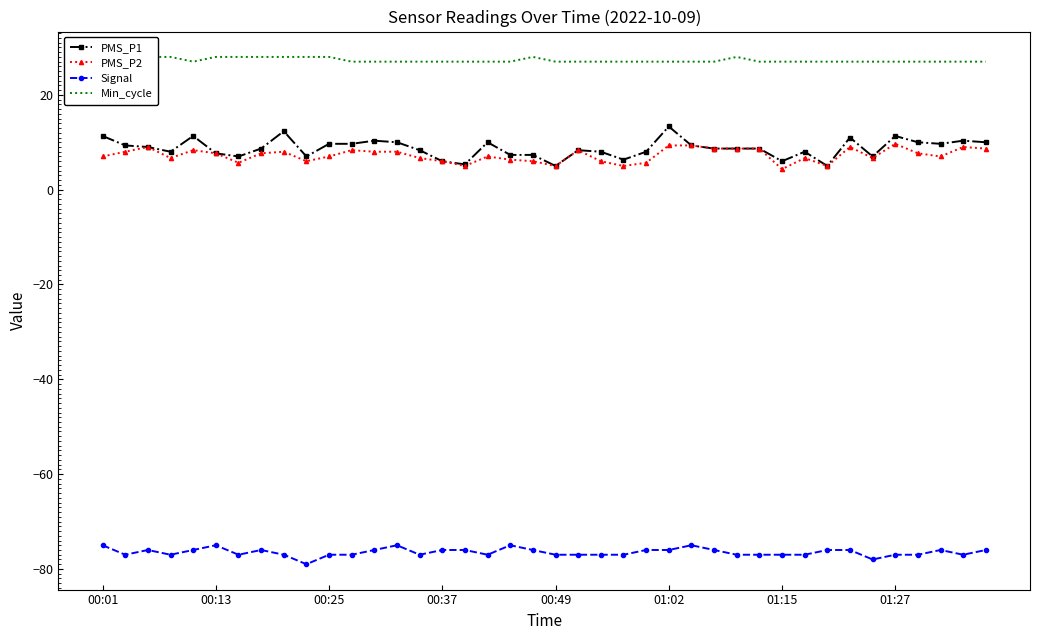

Which series has the widest spread of values?

PMS_P1